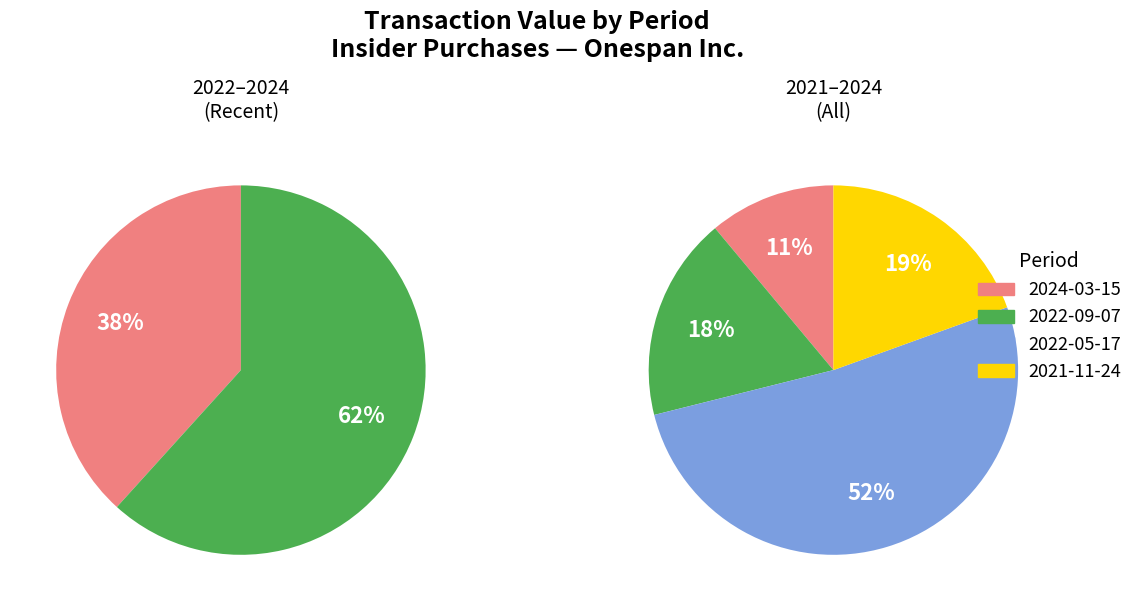

To the nearest percent, what percentage of the pie is 2022-09-07?

18%